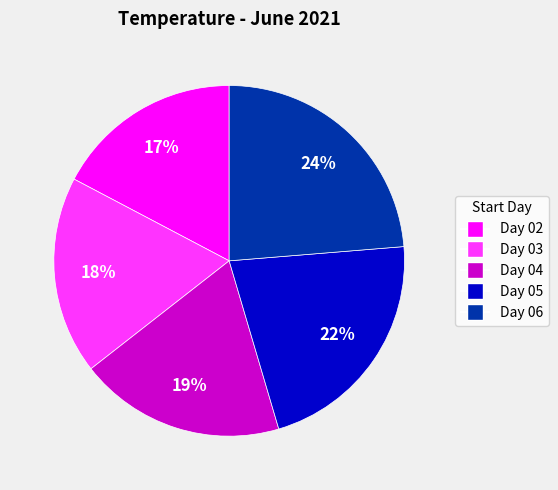

Does any single category account for the majority?

No